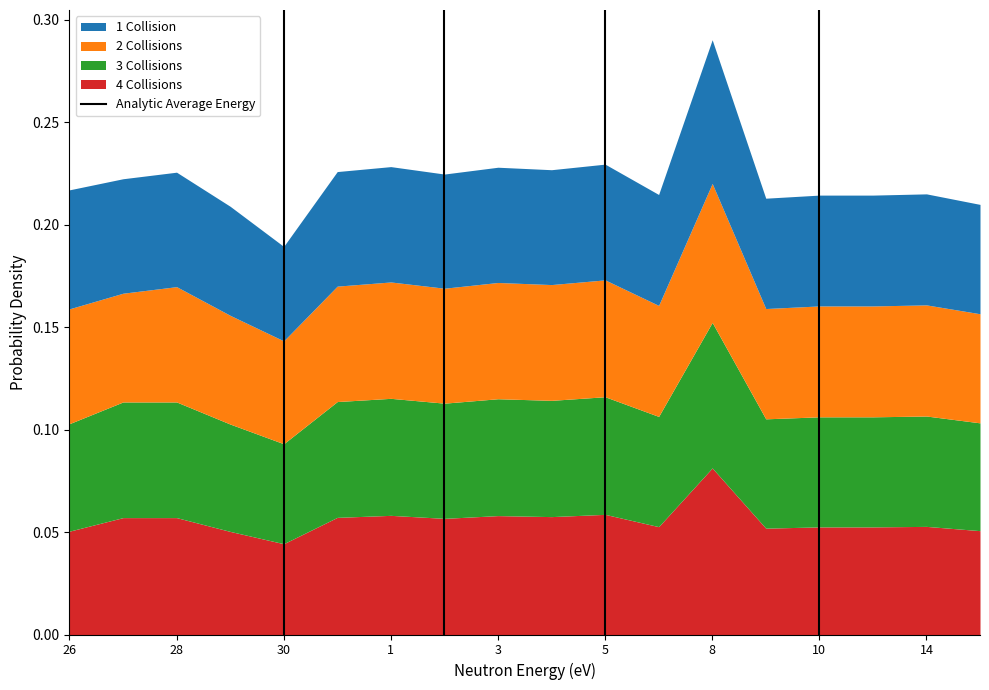

At which category is the sum across all series the highest?

8